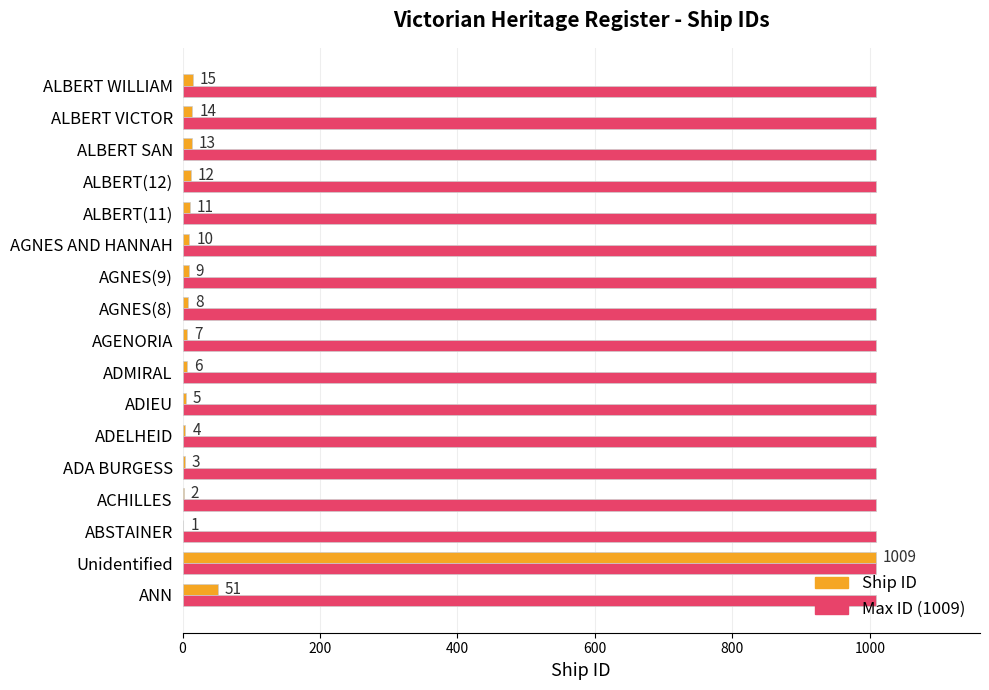

Count the number of categories in the chart.

17